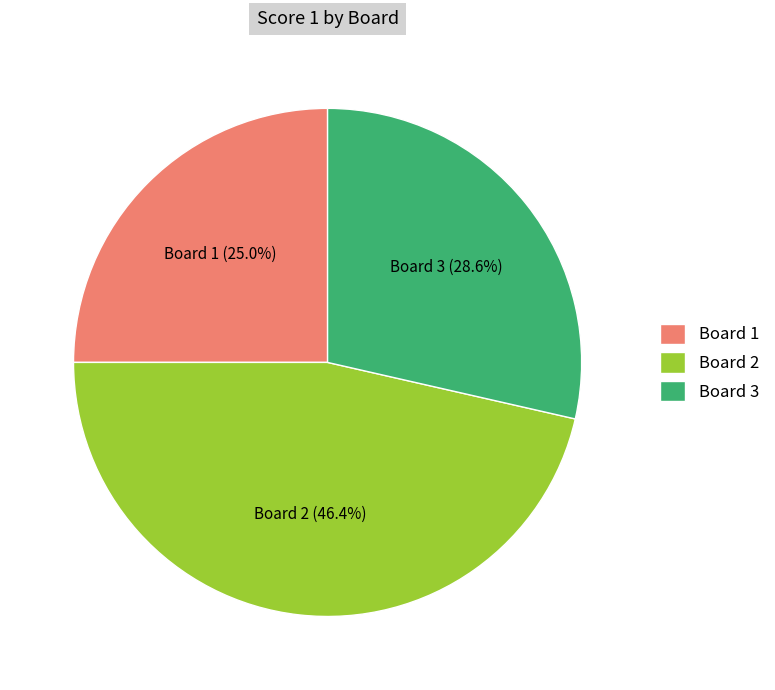

To the nearest percent, what is the average slice percentage?

33%